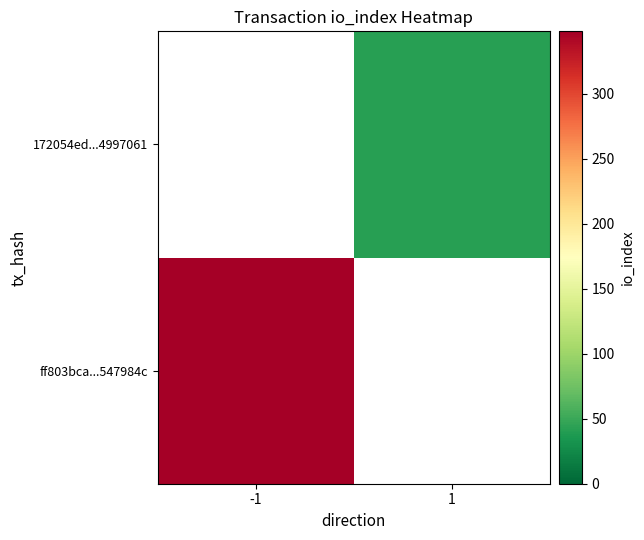

How many series are shown in this chart?

2